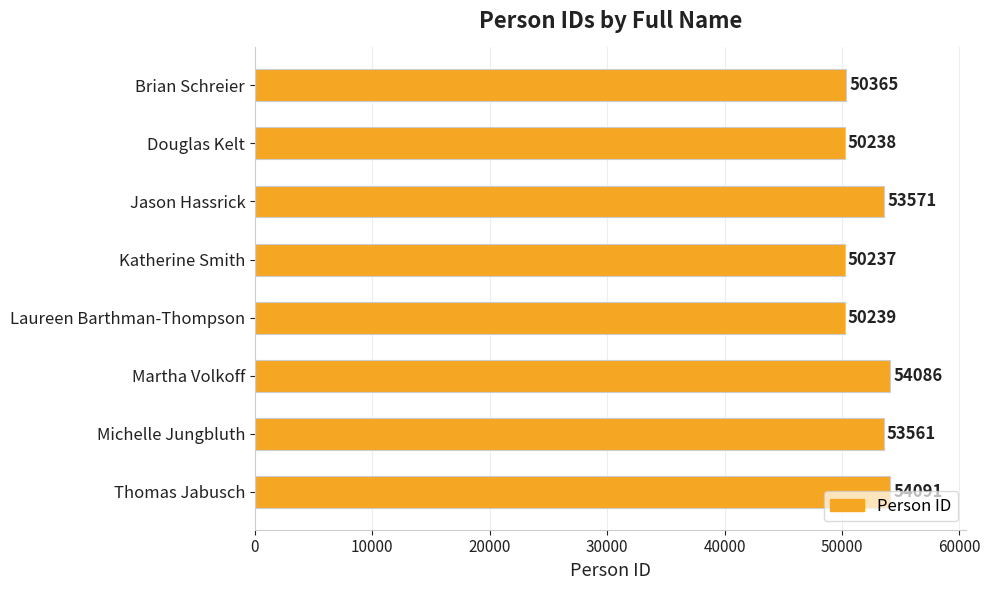

What is the sum of all values?

416388